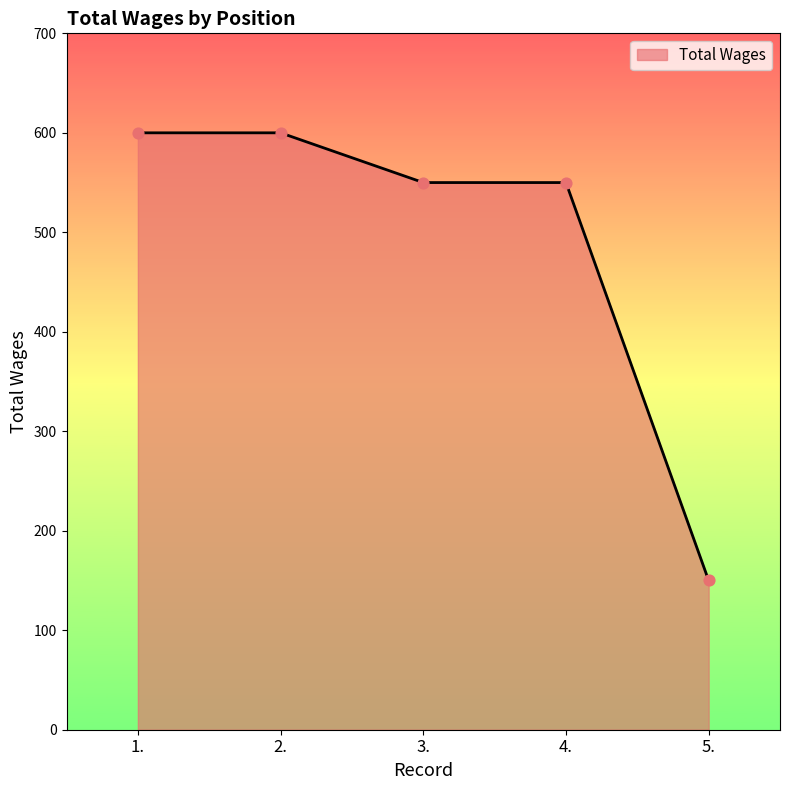

Approximately how many times larger is the value at 3. compared to 2.?

0.9